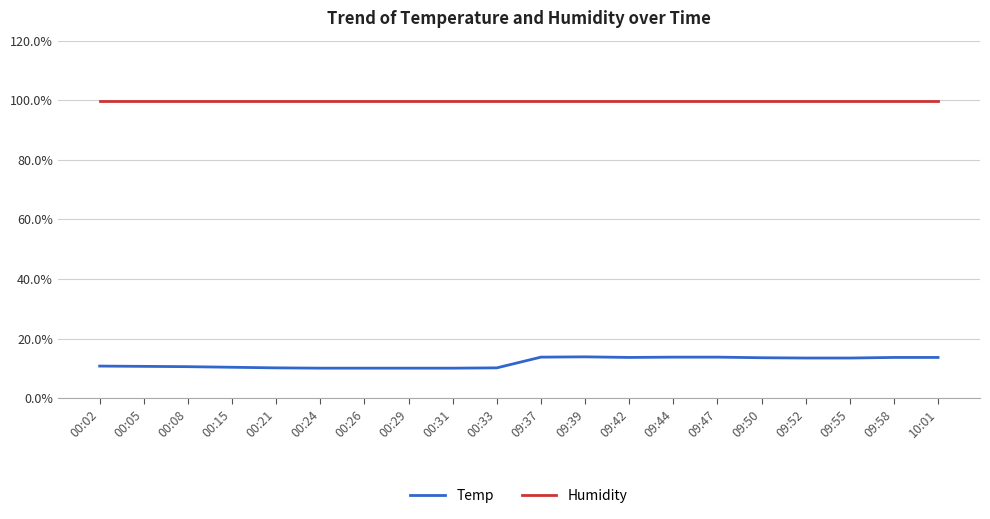

List the series in order of their peak value, lowest first.

Temp, Humidity